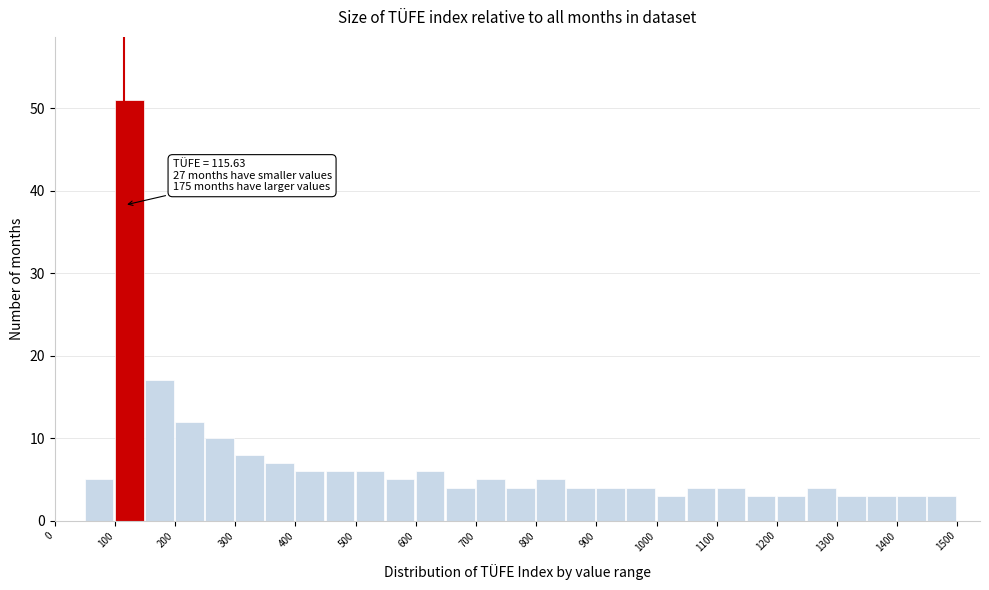

Which range on the x-axis has the tallest bar?

100 to 150